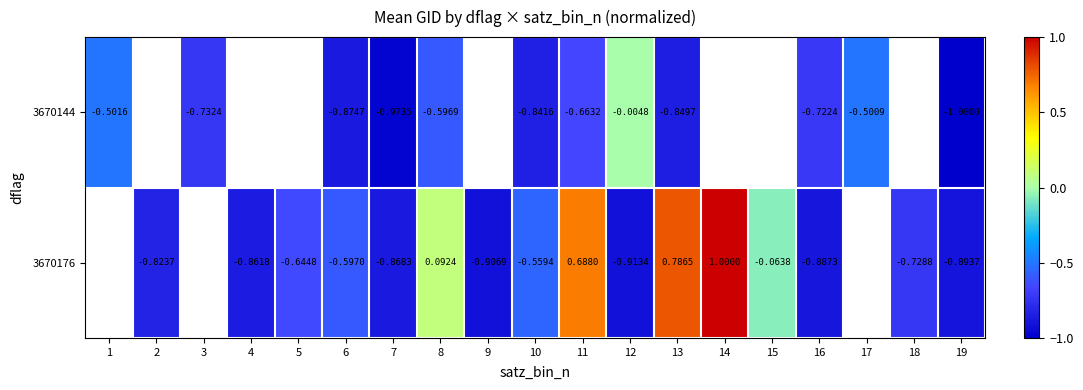

What is the difference between the highest and lowest values at 8?

0.7